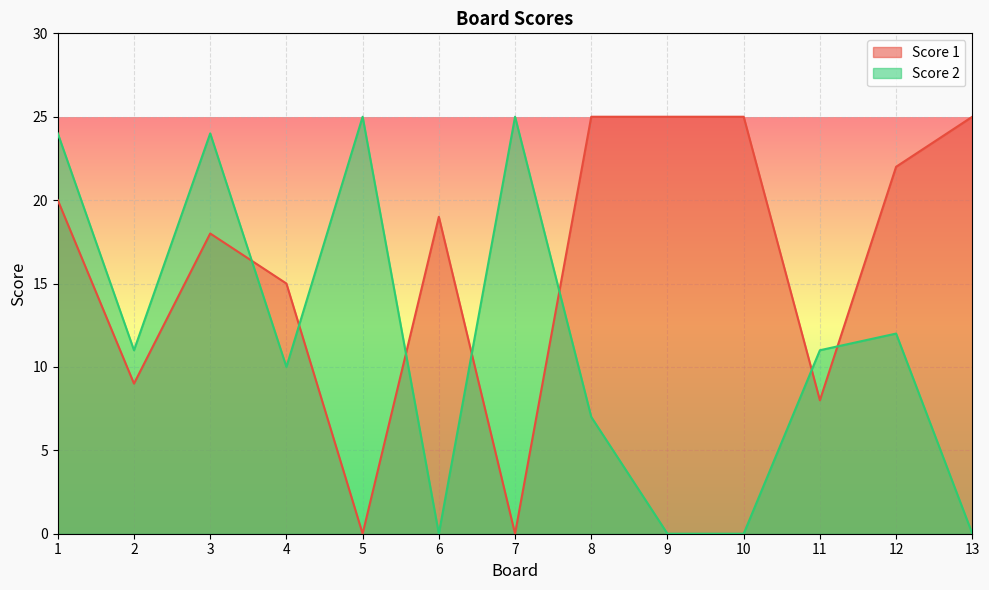

At how many categories does at least one series exceed 10?

13